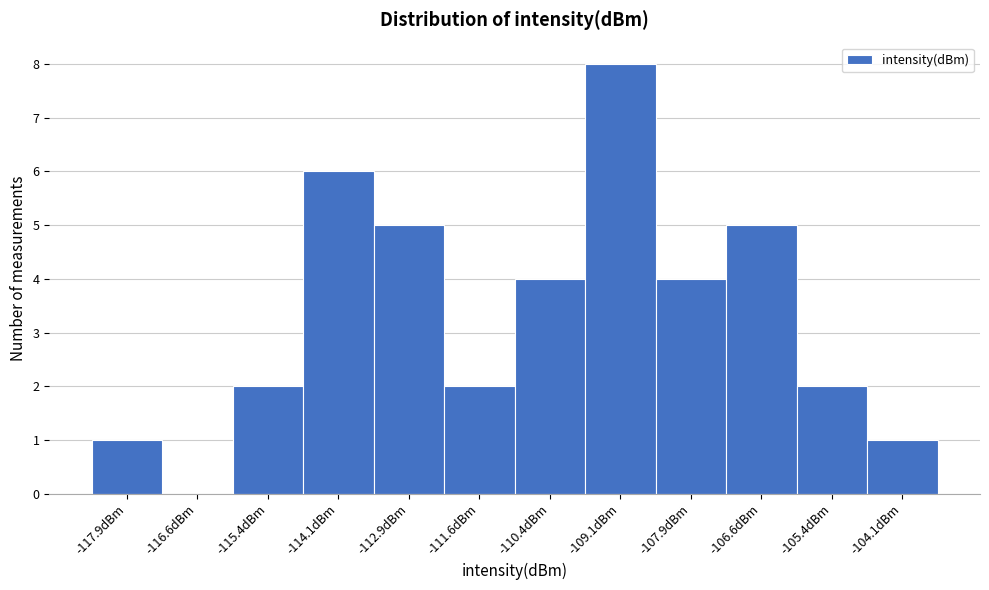

What is the height of the bar covering -114.75 to -113.50 on the x-axis? Neither the bar edges nor the heights are printed on the chart, so give them approximately, as read against the axes.

6